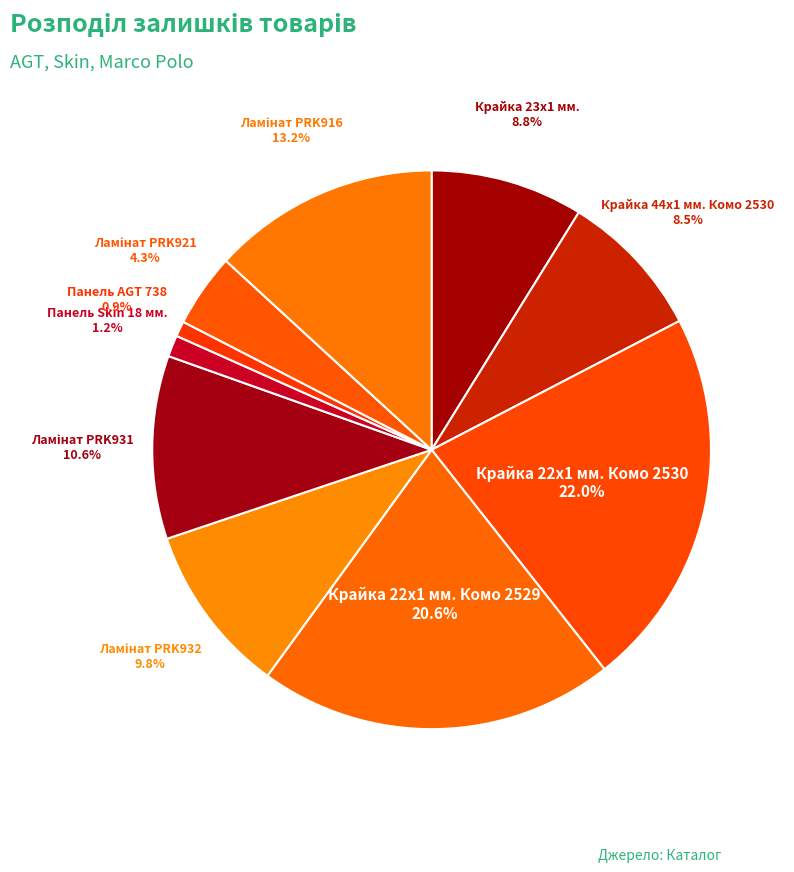

Is it true that Крайка 44x1 мм. Комо 2530 is 22% of the pie?

False